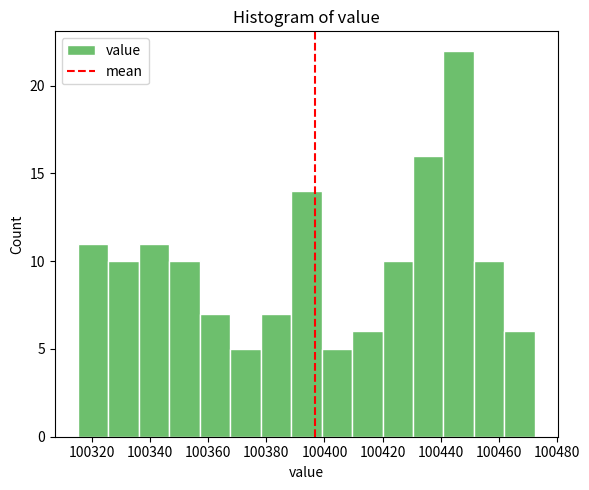

What is the height of the bar covering 100325.5 to 100336.0 on the x-axis? Neither the bar edges nor the heights are printed on the chart, so give them approximately, as read against the axes.

10